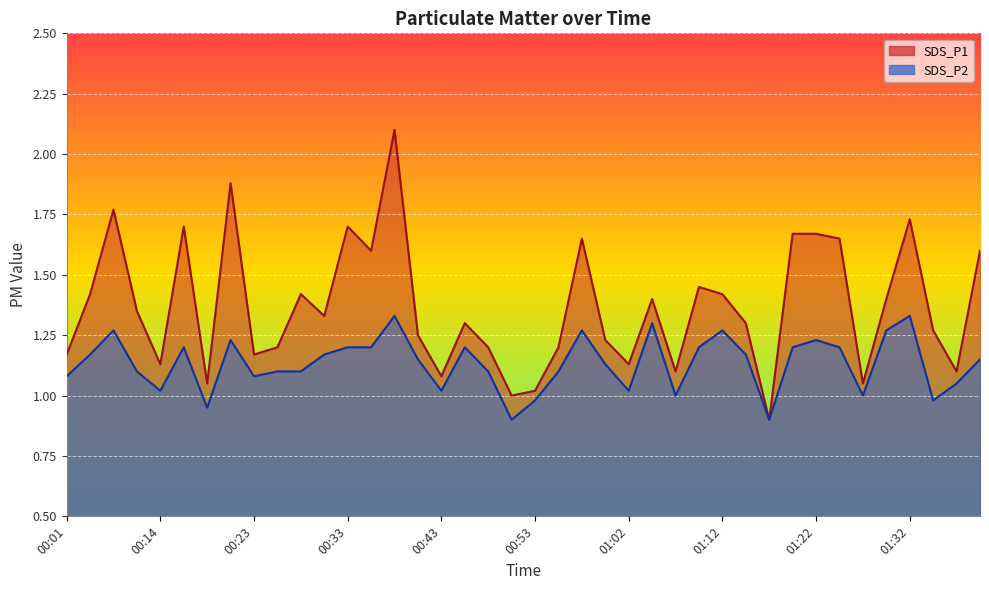

True or false: SDS_P1 and SDS_P2 cross at least once.

False